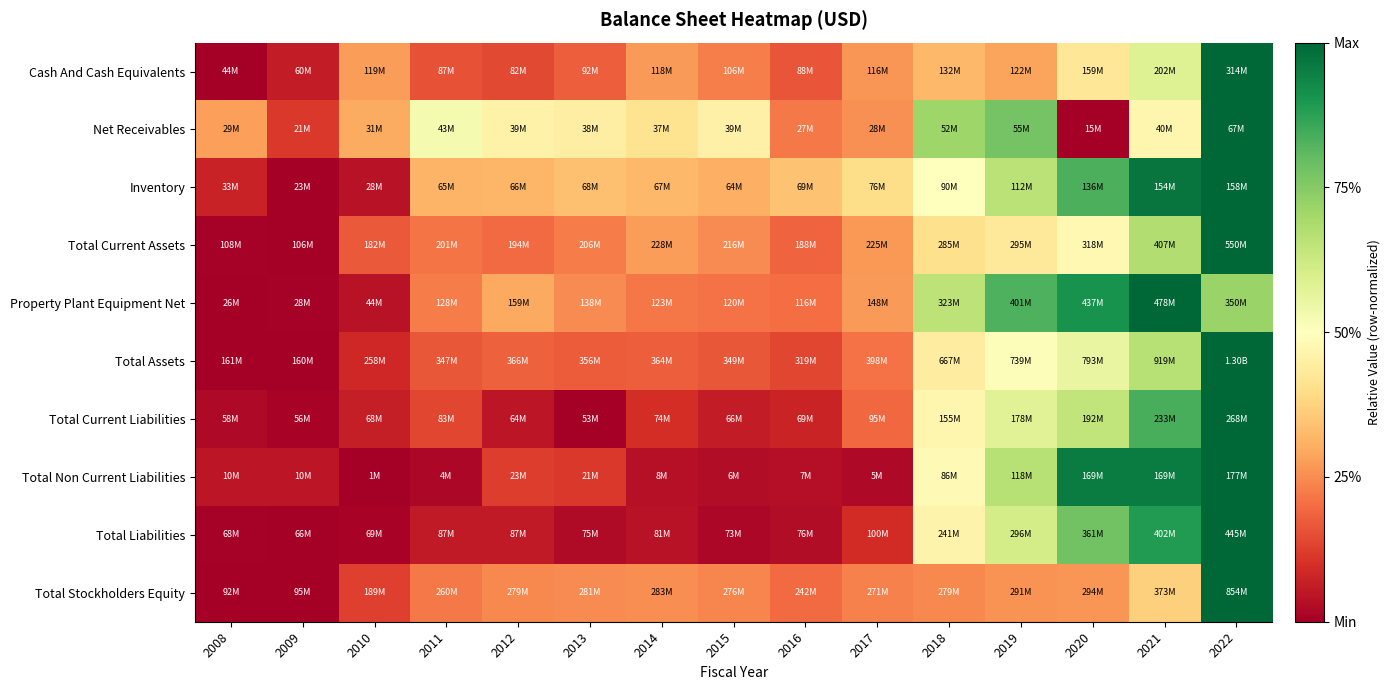

Which label corresponds to the smallest value in the chart?

2008